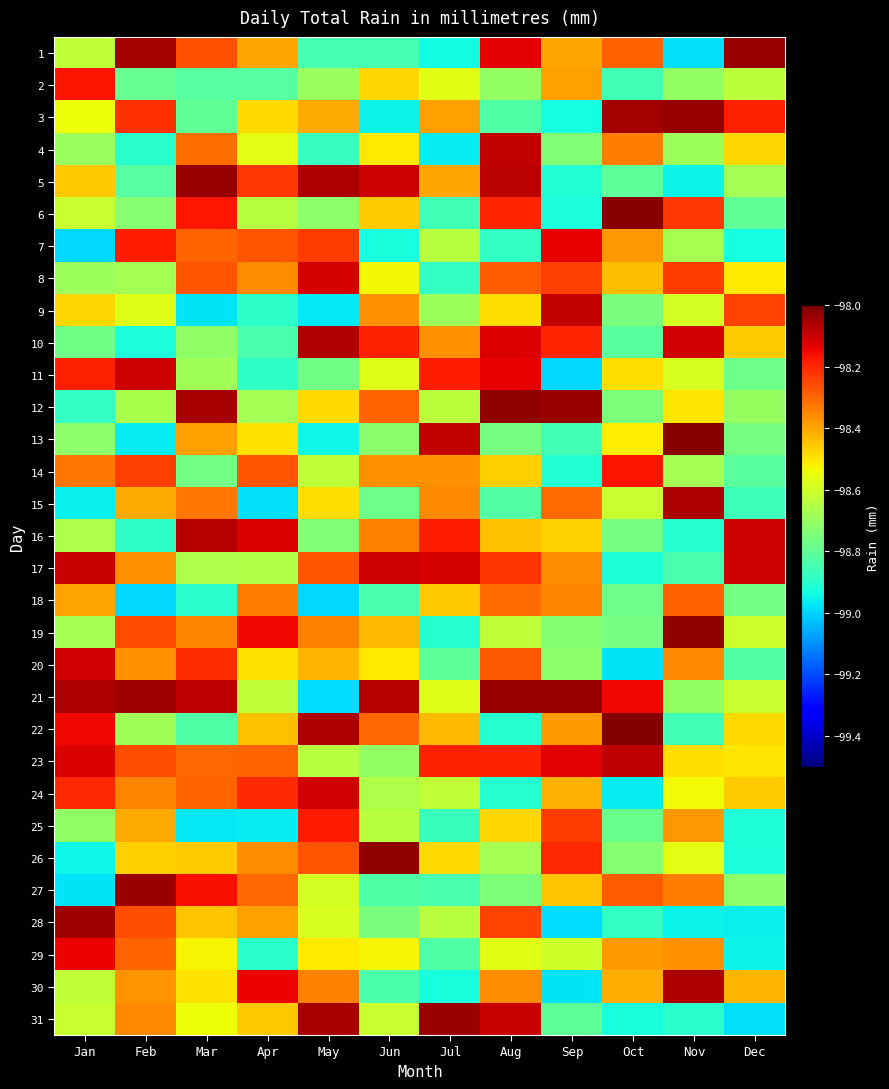

Which series changed the most between Jan and May?

21